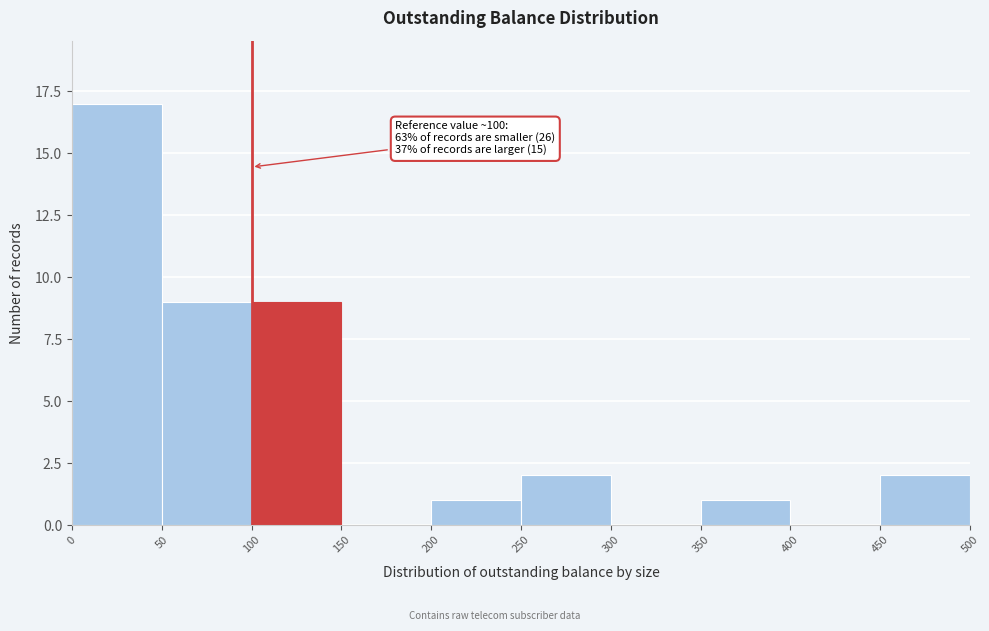

Which range on the x-axis has the tallest bar?

0 to 50